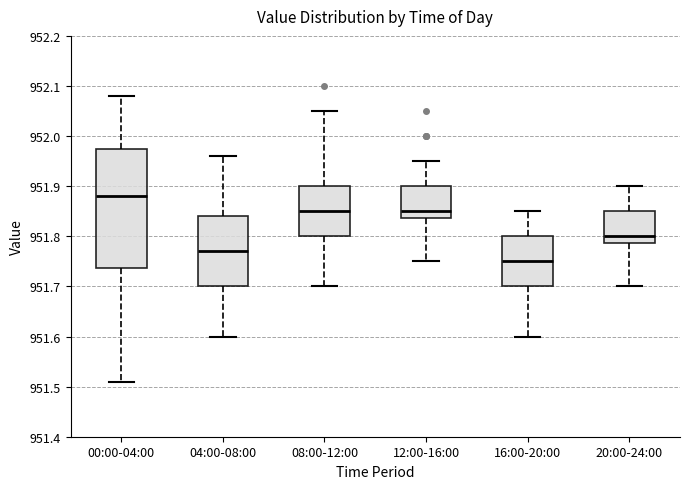

Which box is the tallest, from its lower edge to its upper edge?

00:00-04:00